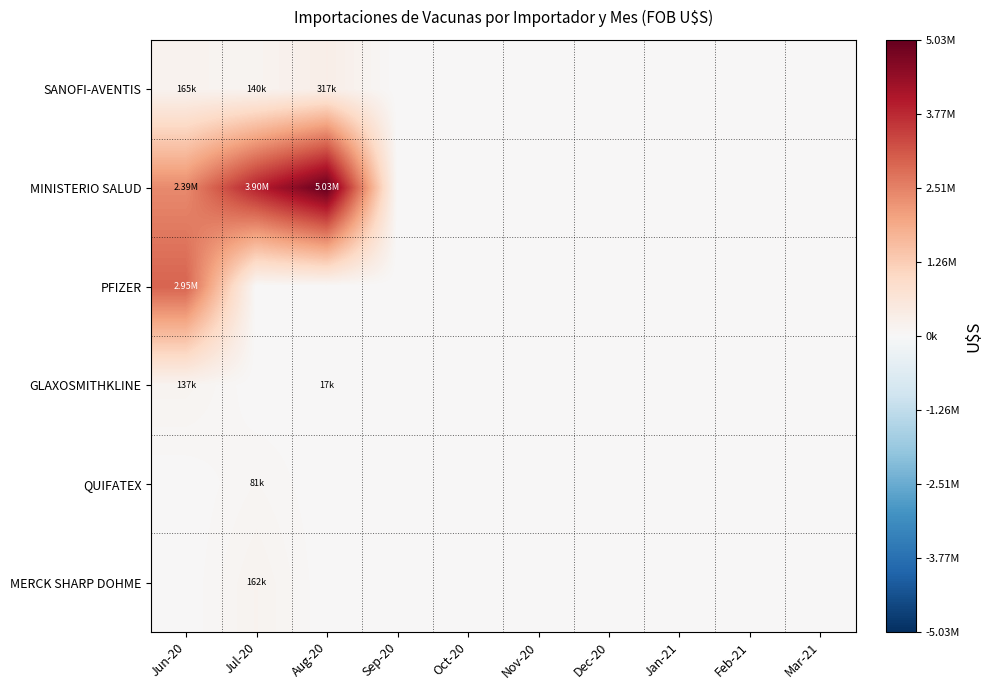

Count the number of data series in this chart.

6